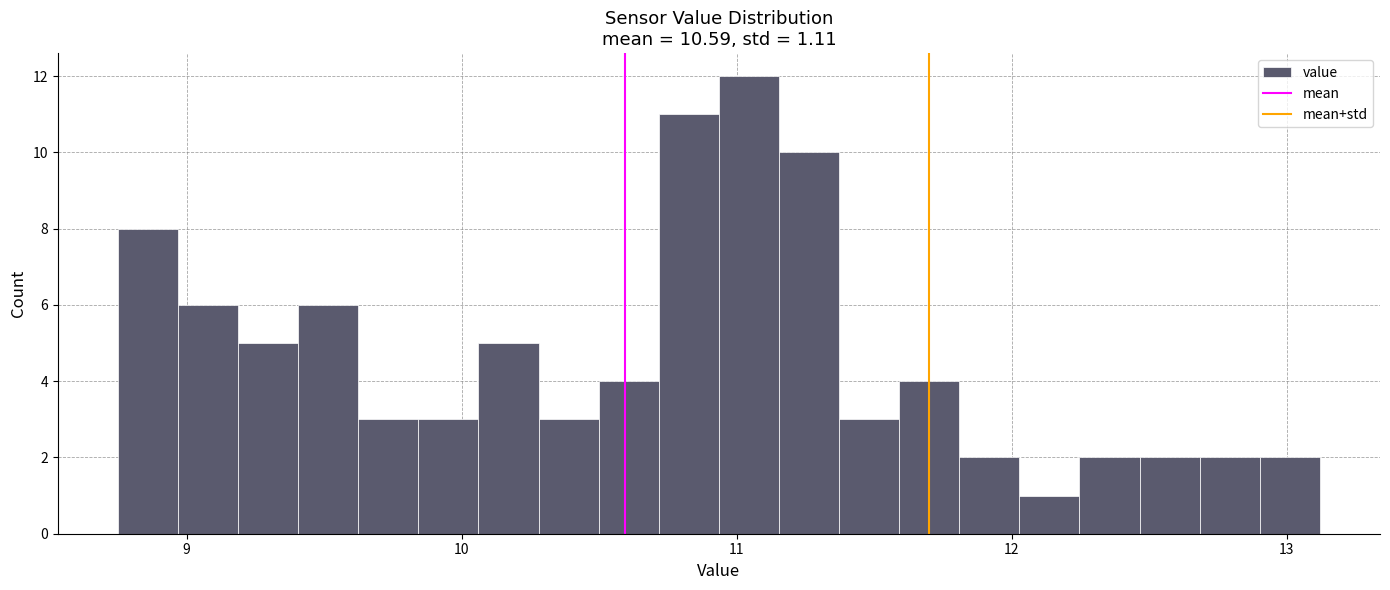

Around what value on the x-axis is the tallest bar? Give the approximate position of its centre, as read against the axis.

11.0